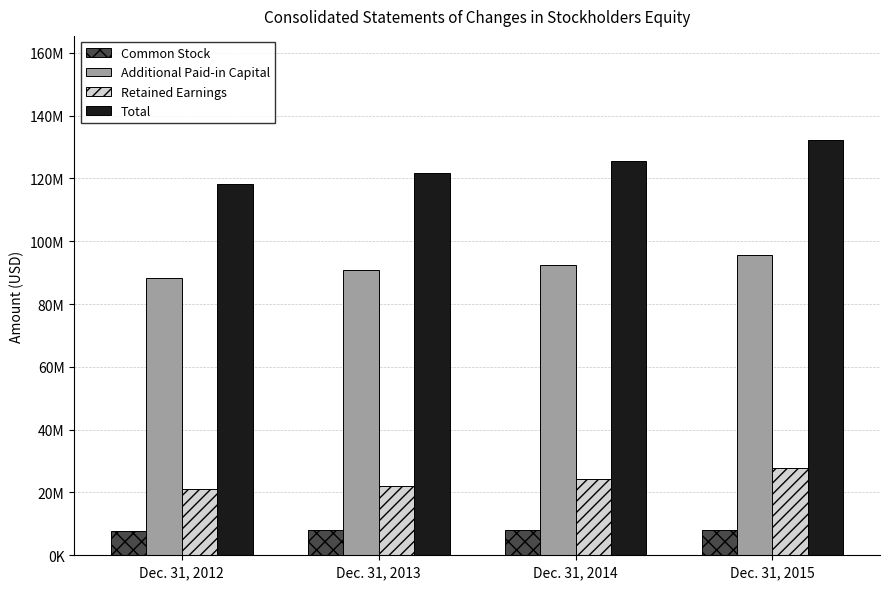

What are all the series names shown in the legend?

Common Stock, Additional Paid-in Capital, Retained Earnings, Total